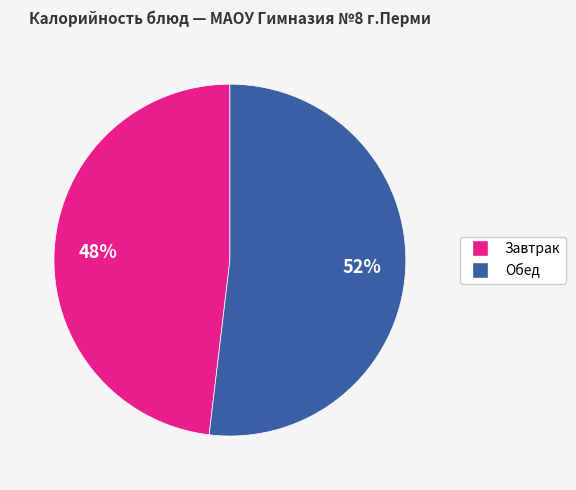

To the nearest percent, what is the average slice percentage?

50%